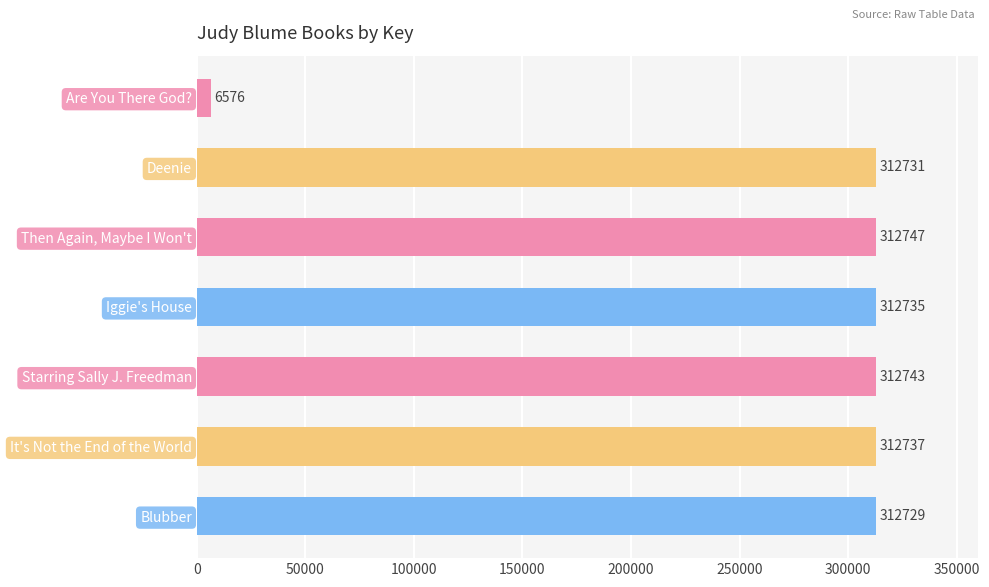

Reading top to bottom, list all the values displayed in this chart.

Are You There God?=6576	Deenie=312731	Then Again, Maybe I Won't=312747	Iggie's House=312735	Starring Sally J. Freedman=312743	It's Not the End of the World=312737	Blubber=312729